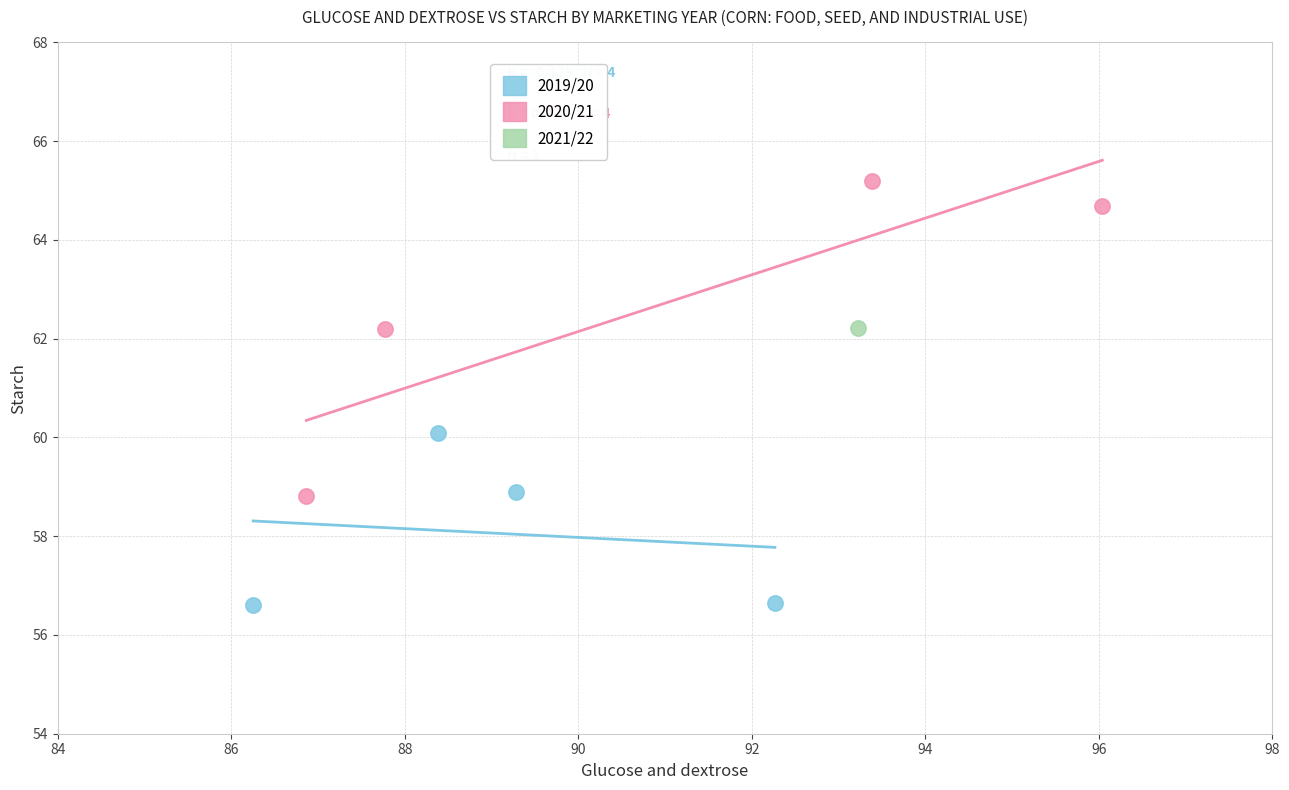

What are all the series names shown in the legend?

2019/20, 2020/21, 2021/22